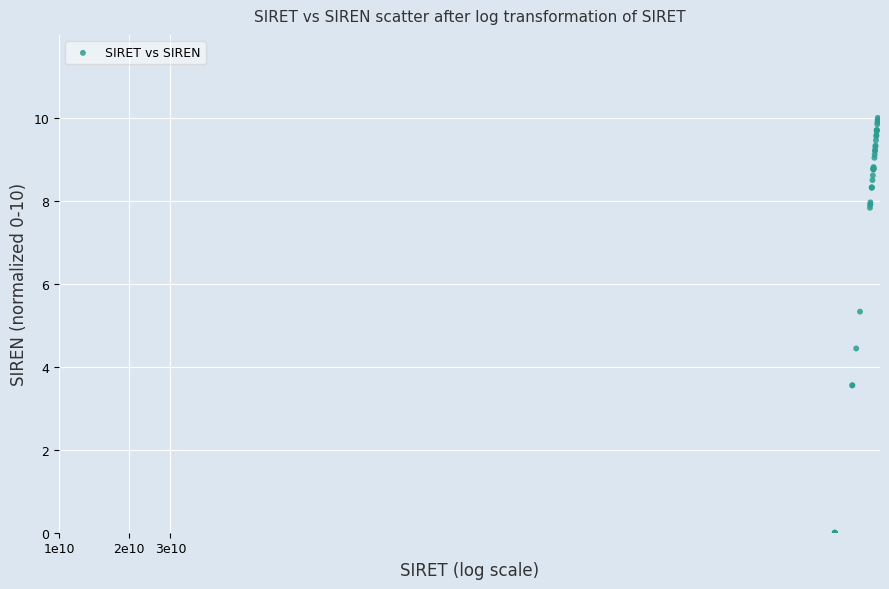

What Y value in the scatter plot is closest to 5?

5.3